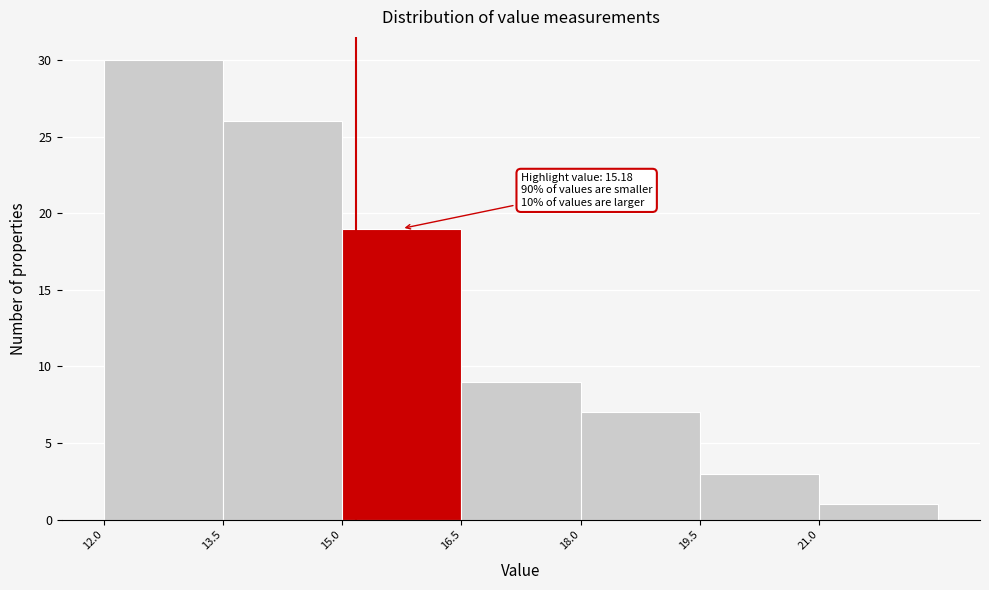

Over which range of the x-axis is the bar tallest?

12.0 to 13.5